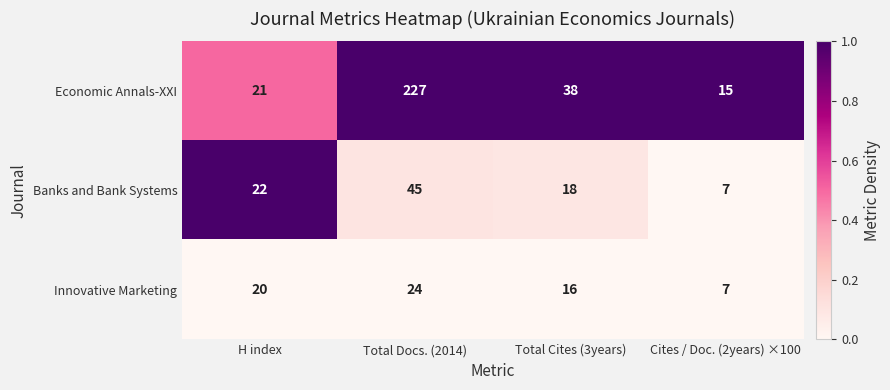

What is the spread (max minus min) of values at Cites / Doc. (2years) ×100?

8